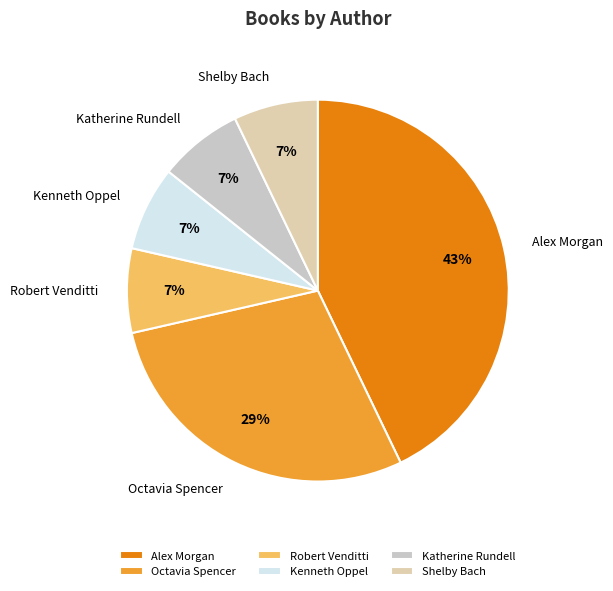

Between Octavia Spencer and Katherine Rundell, which is larger?

Octavia Spencer